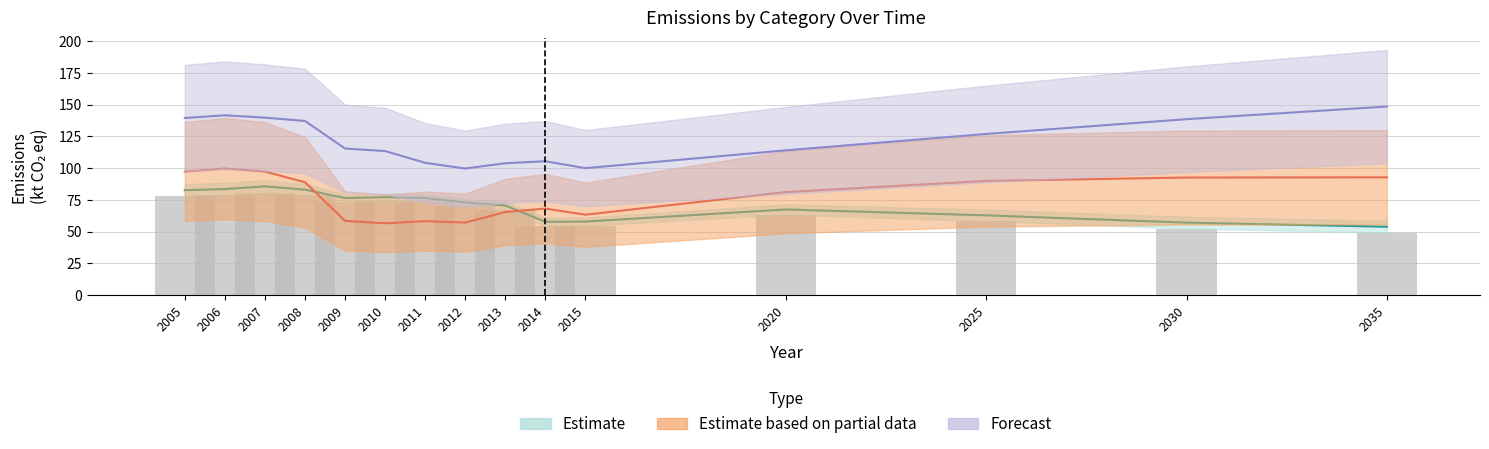

The SKUPAJ series shows 85.7 at 2007. True or false?

True